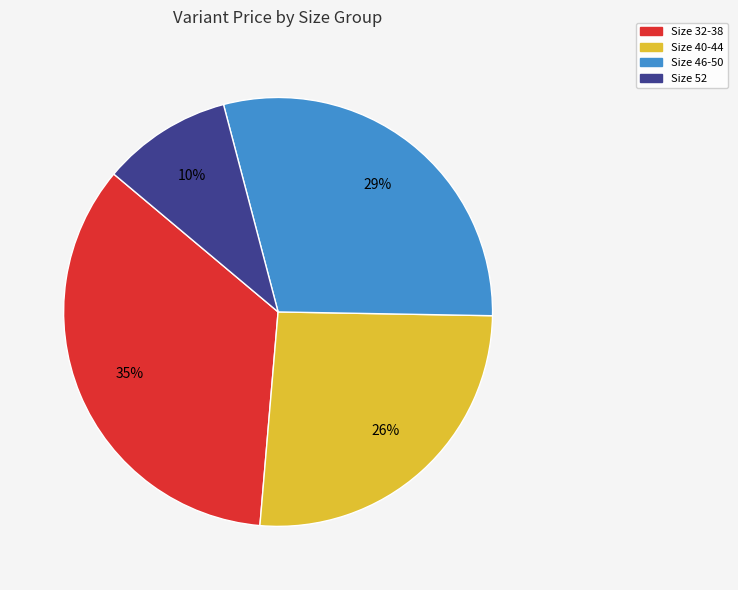

To the nearest percent, what is the difference between the largest and smallest slice percentages?

25%